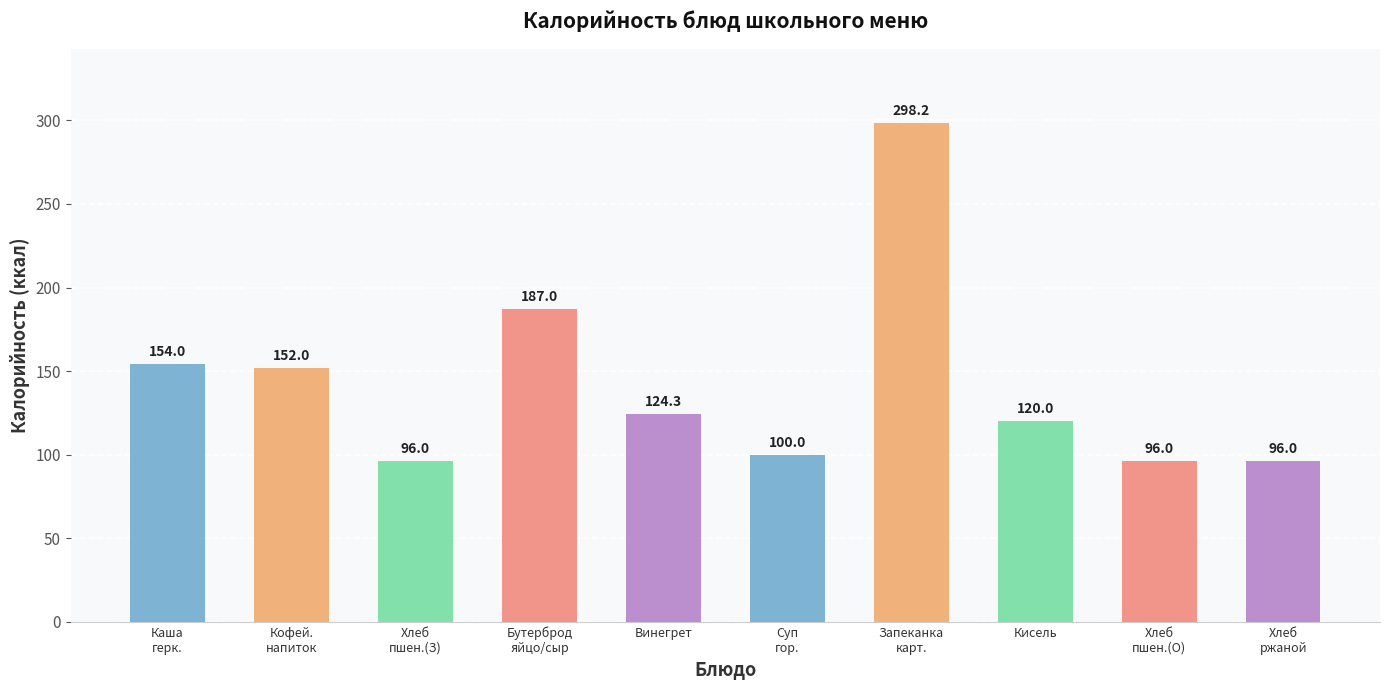

What position from the left is Хлеб
пшен.(О)?

9